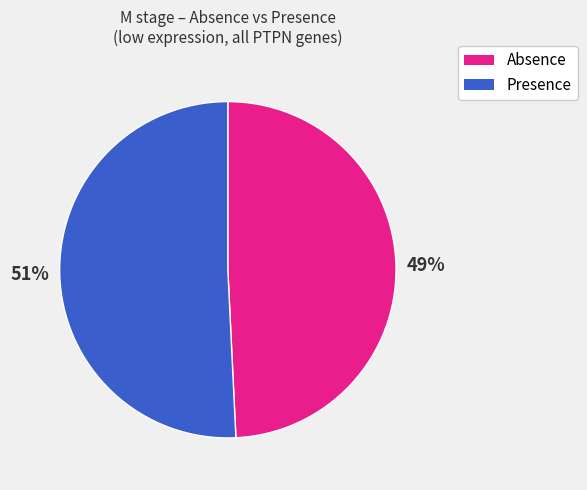

True or false: Absence accounts for 49% of the total.

True